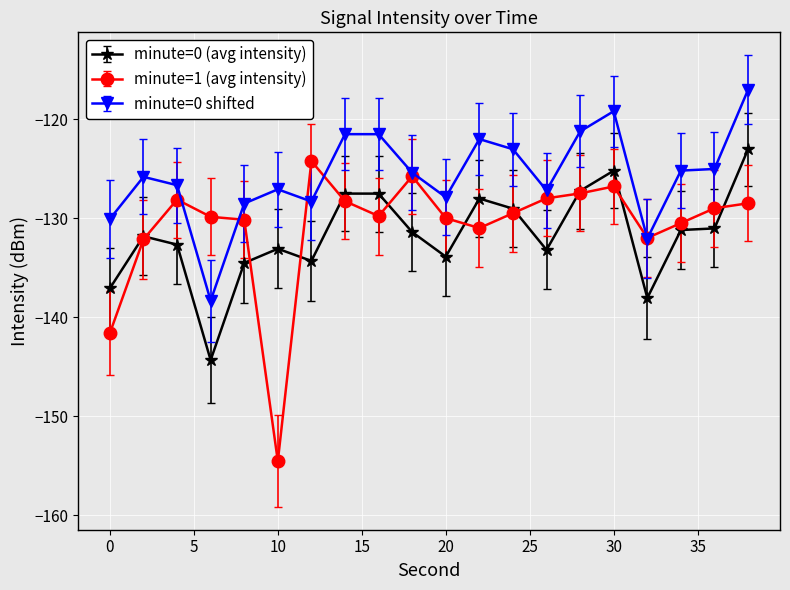

True or false: minute=1 (avg intensity) and minute=0 (avg intensity) cross at least once.

True